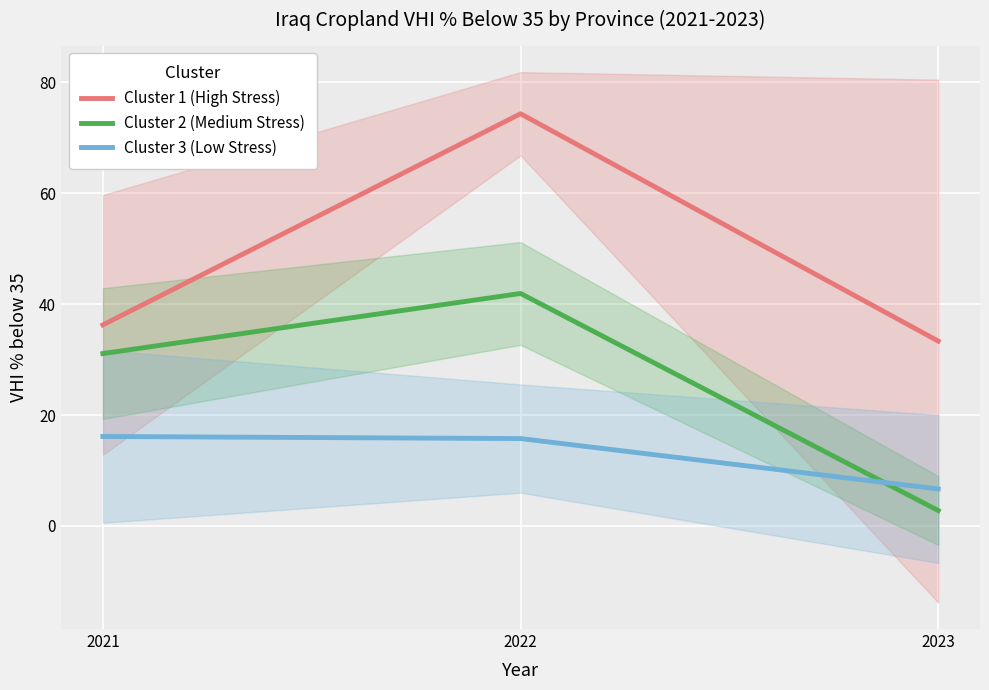

What is the difference between the highest and lowest values at 2023?

30.6